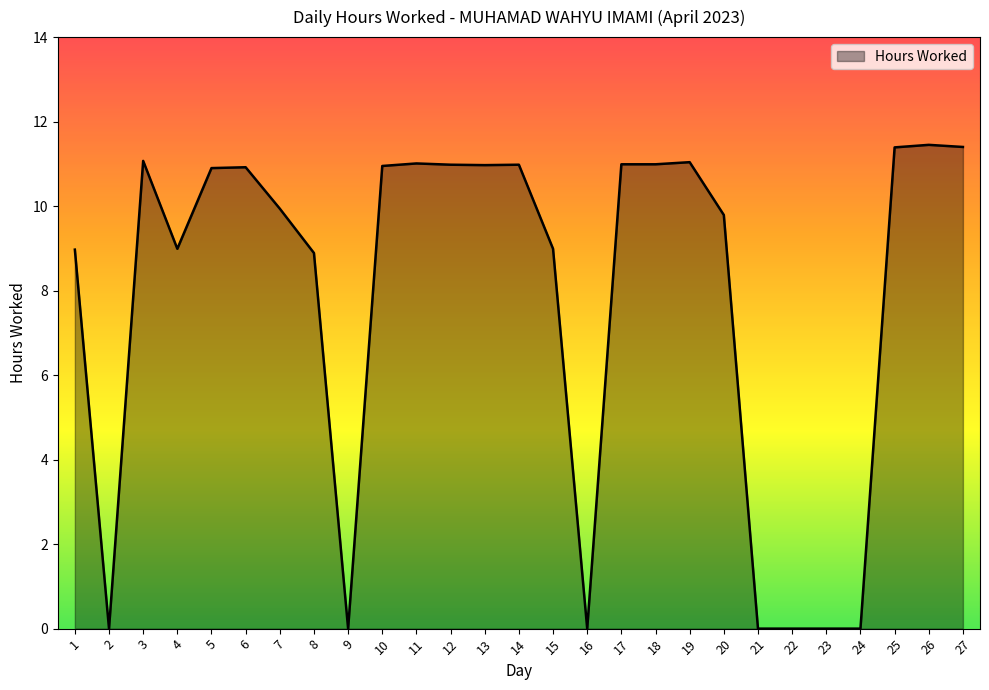

What is the ratio of the value at 25 to the value at 14?

1.0